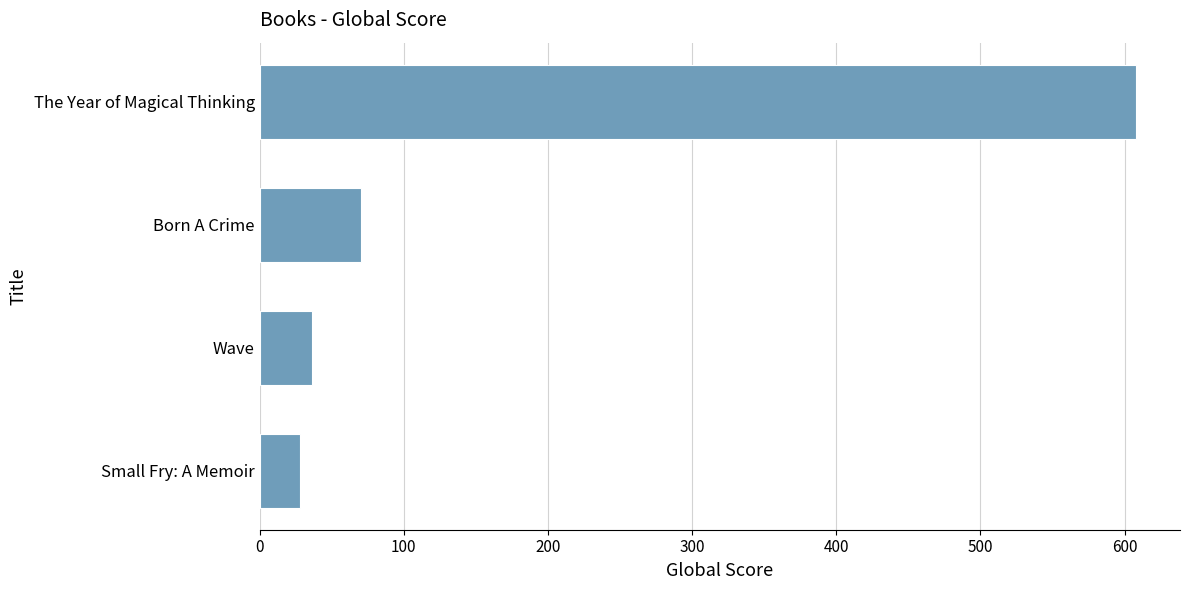

Reading top to bottom, extract all data points from this chart.

The Year of Magical Thinking=608	Born A Crime=70	Wave=36	Small Fry: A Memoir=28